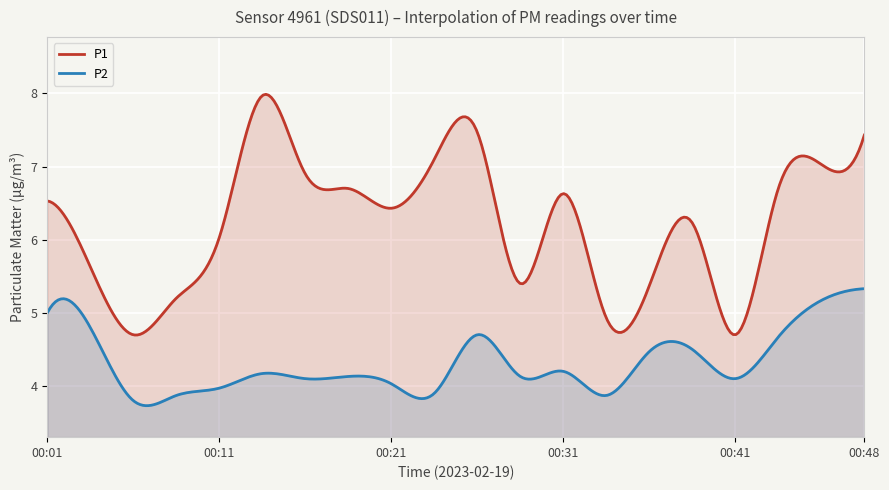

How many categories are shown in the chart?

300